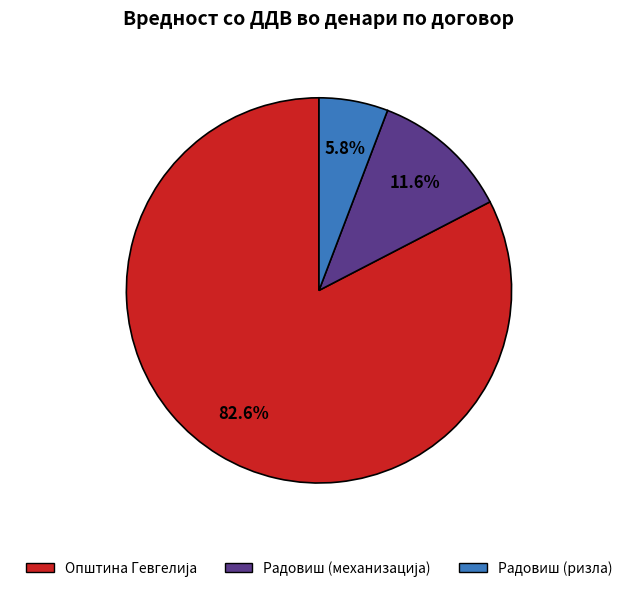

Which slice is the smallest?

Радовиш (ризла)